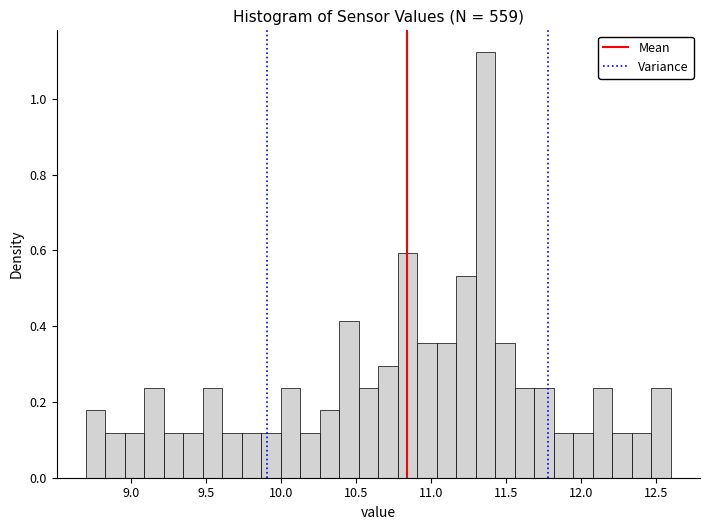

Read against the x-axis, roughly where is the centre of the tallest bar?

11.35